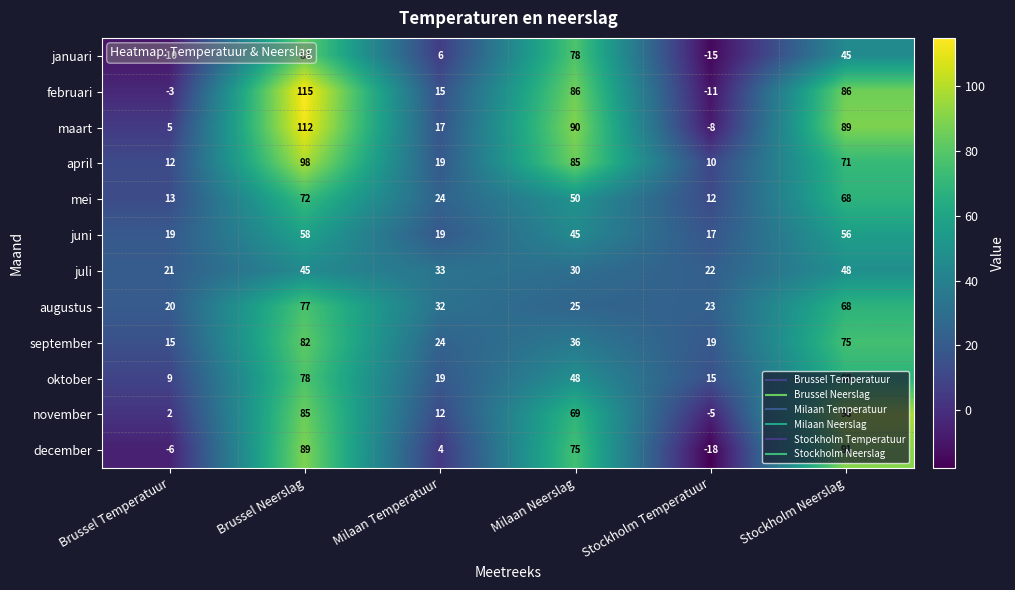

What is the difference between the highest and lowest values at Stockholm Neerslag?

53